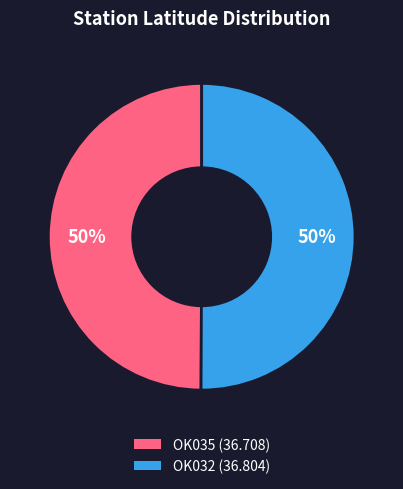

The OK035 slice represents 50% of the pie. True or false?

True